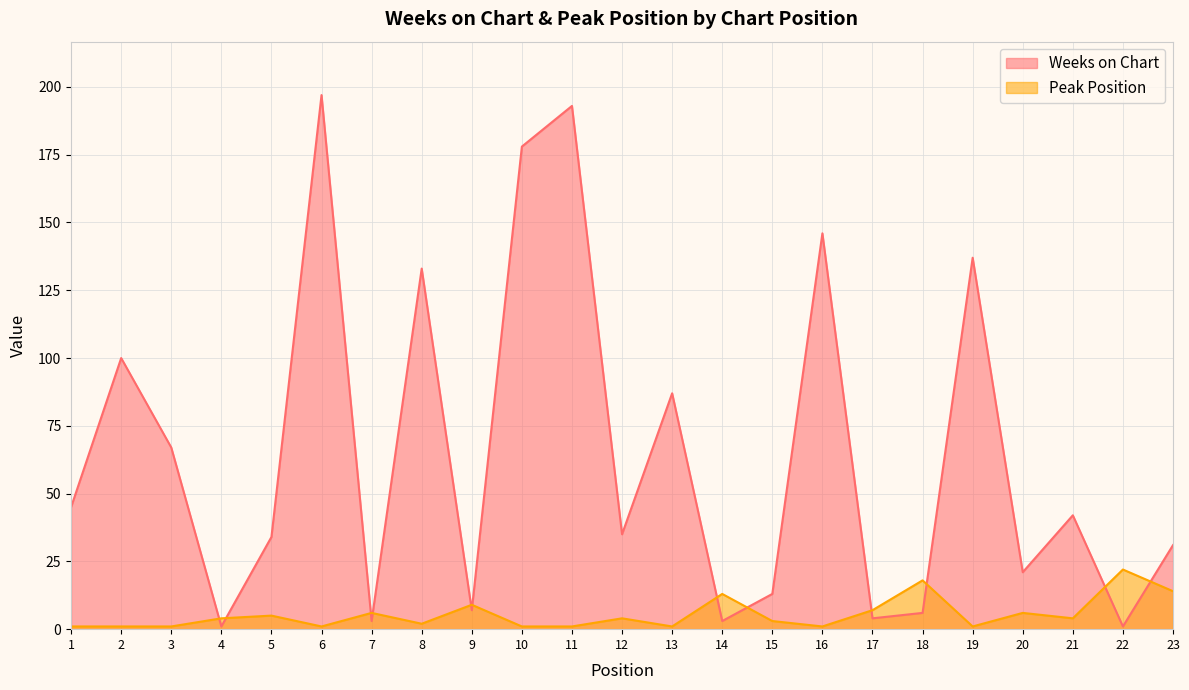

The value of Peak Position at 19 is 2. True or false?

False